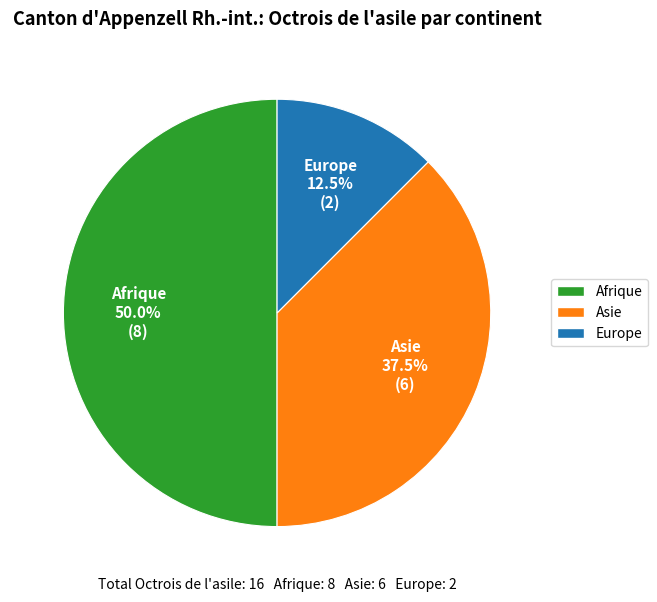

What is the smallest slice in the pie chart?

Europe